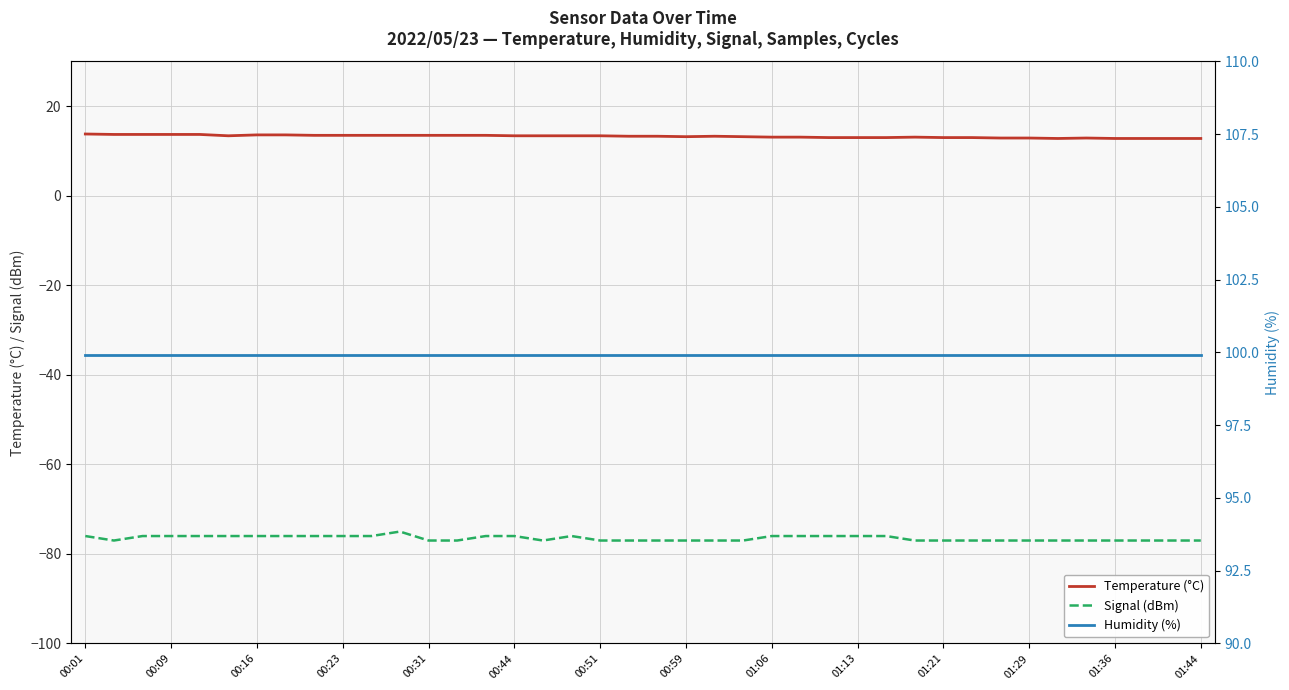

What is the highest value of the Signal (dBm) series?

-75.0